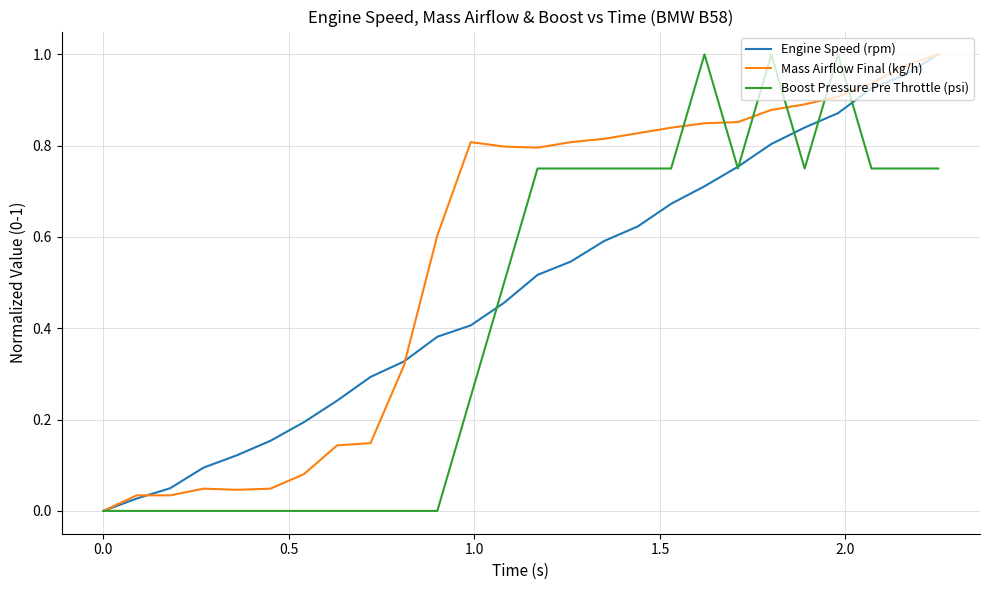

Is this an area chart (filled region under the line)?

No